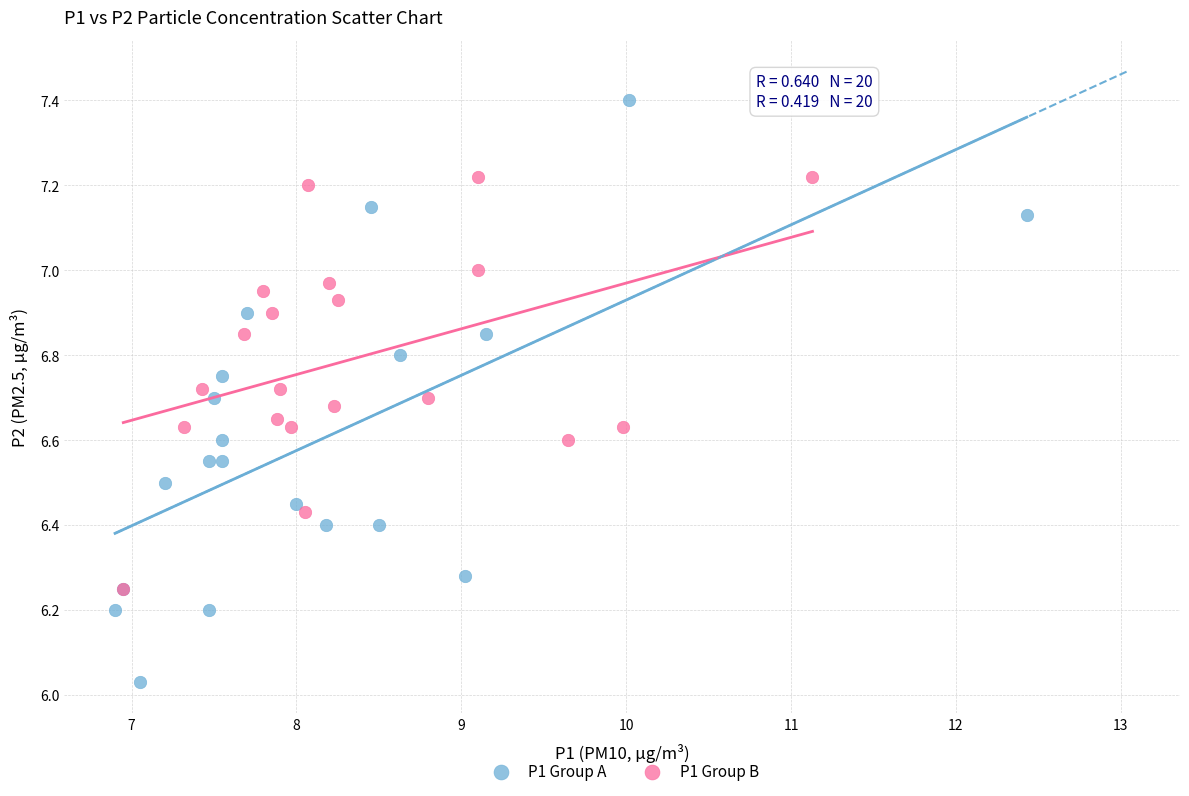

Which series has the largest Y range (max minus min)?

P1 Group A